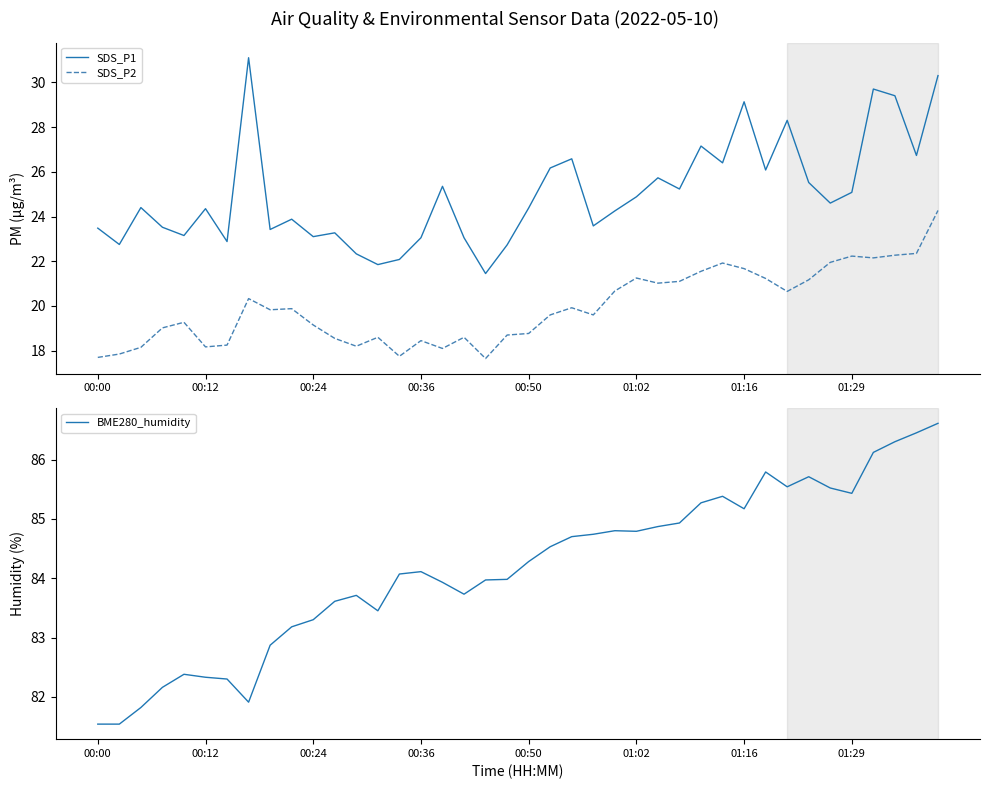

Reading left to right, what are all the values shown in this chart?

SDS_P1: 23.5	22.8	24.4	23.5	23.1	24.4	22.9	31.1	23.4	23.9	23.1	23.3	22.3	21.9	22.1	23.1	25.4	23.1	21.4	22.7	24.4	26.2	26.6	23.6	24.2	24.9	25.7	25.2	27.1	26.4	29.1	26.1	28.3	25.5	24.6	25.1	29.7	29.4	26.7	30.3
SDS_P2: 17.7	17.9	18.1	19.0	19.3	18.2	18.2	20.3	19.8	19.9	19.1	18.6	18.2	18.6	17.8	18.4	18.1	18.6	17.6	18.7	18.8	19.6	19.9	19.6	20.7	21.2	21.0	21.1	21.6	21.9	21.7	21.2	20.6	21.2	21.9	22.2	22.1	22.3	22.4	24.3
BME280_humidity: 81.5	81.5	81.8	82.2	82.4	82.3	82.3	81.9	82.9	83.2	83.3	83.6	83.7	83.5	84.1	84.1	83.9	83.7	84.0	84.0	84.3	84.5	84.7	84.7	84.8	84.8	84.9	84.9	85.3	85.4	85.2	85.8	85.5	85.7	85.5	85.4	86.1	86.3	86.5	86.6